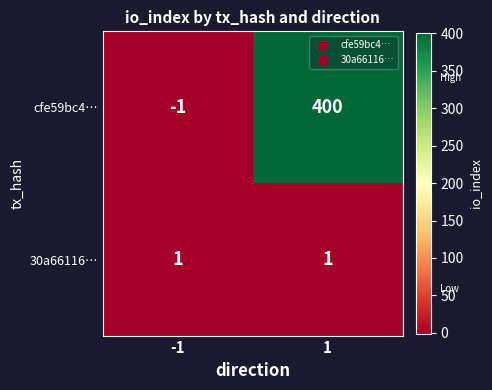

What is the sum of all cfe59bc4… values?

399